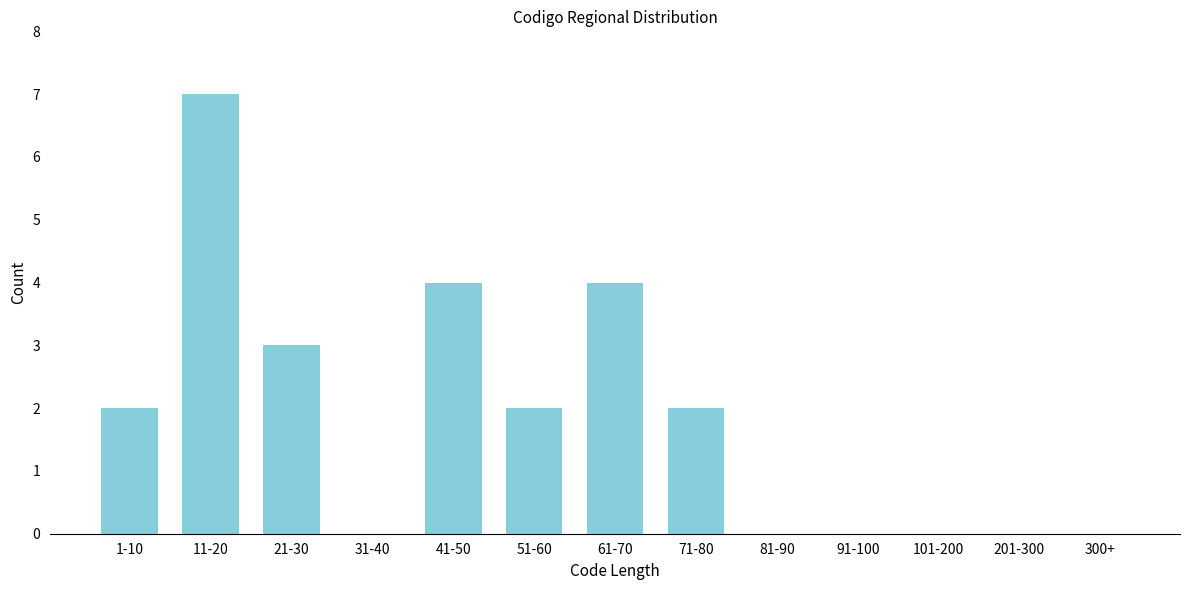

Reading left to right, list all the values displayed in this chart.

1-10=2	11-20=7	21-30=3	31-40=0	41-50=4	51-60=2	61-70=4	71-80=2	81-90=0	91-100=0	101-200=0	201-300=0	300+=0